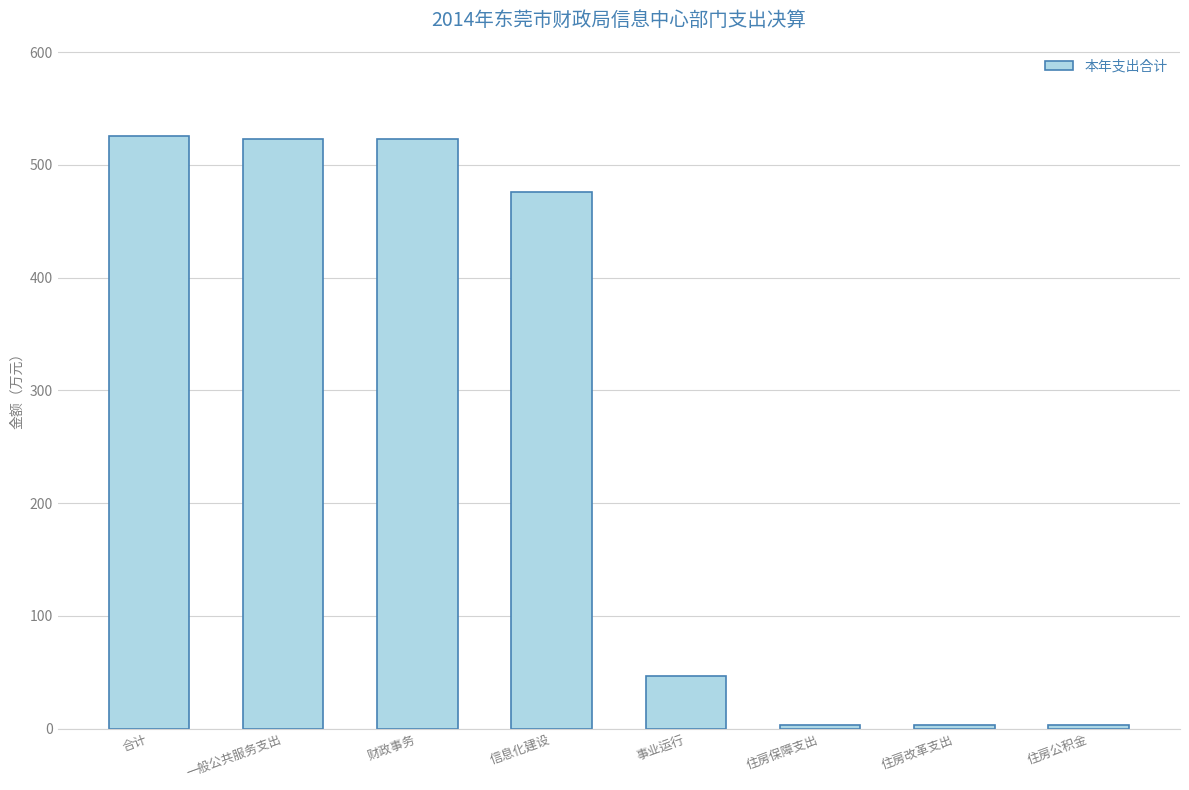

How many data points does each series have?

8